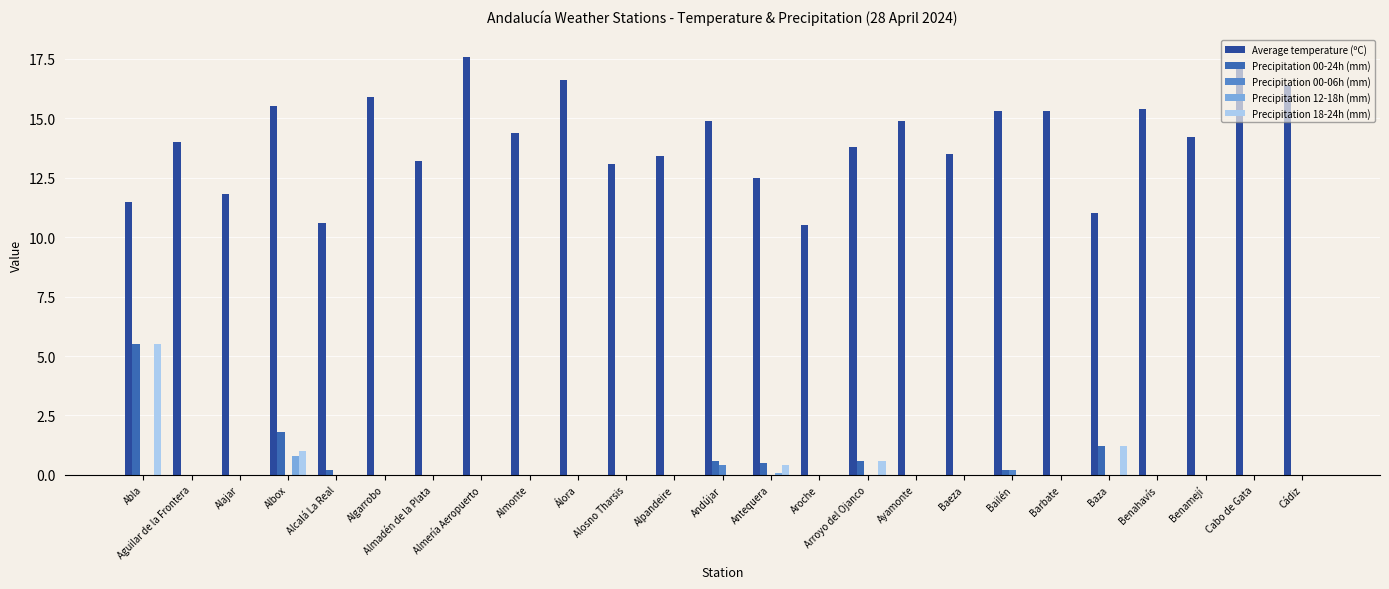

Between Ayamonte and Cabo de Gata, which series saw the biggest shift?

Average temperature (ºC)